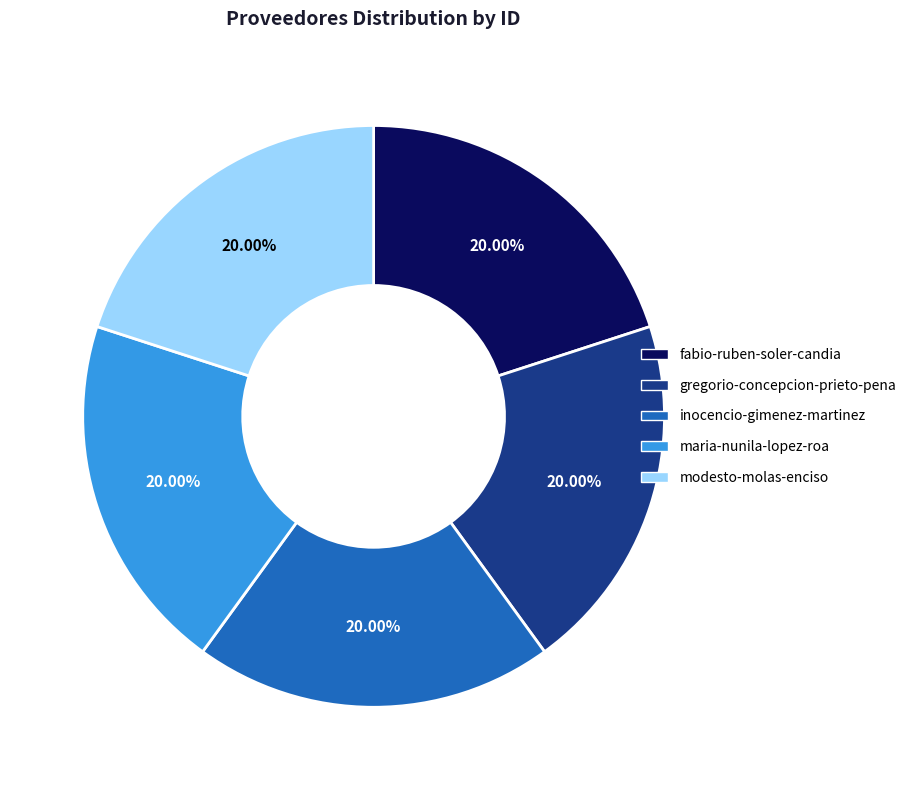

How many slices are in this pie chart?

5